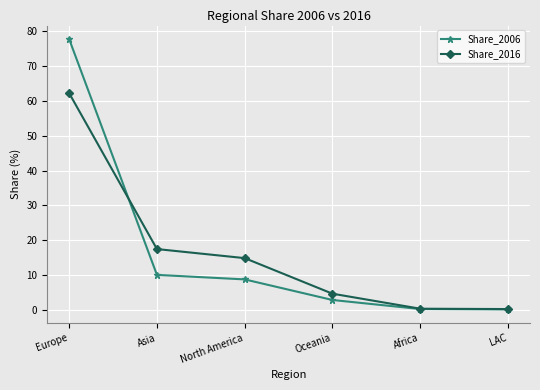

Read the Share_2006 value at Europe.

77.7